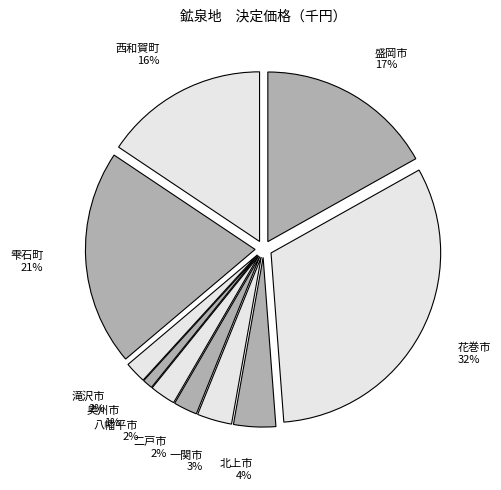

To the nearest percent, what portion does 一関市 represent?

3%